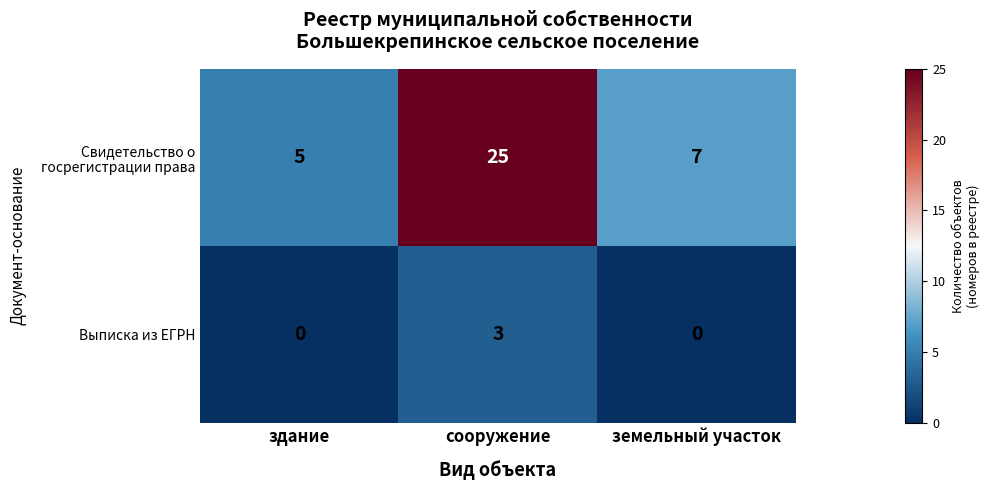

What is the sum of the Выписка из ЕГРН values at сооружение and здание?

3